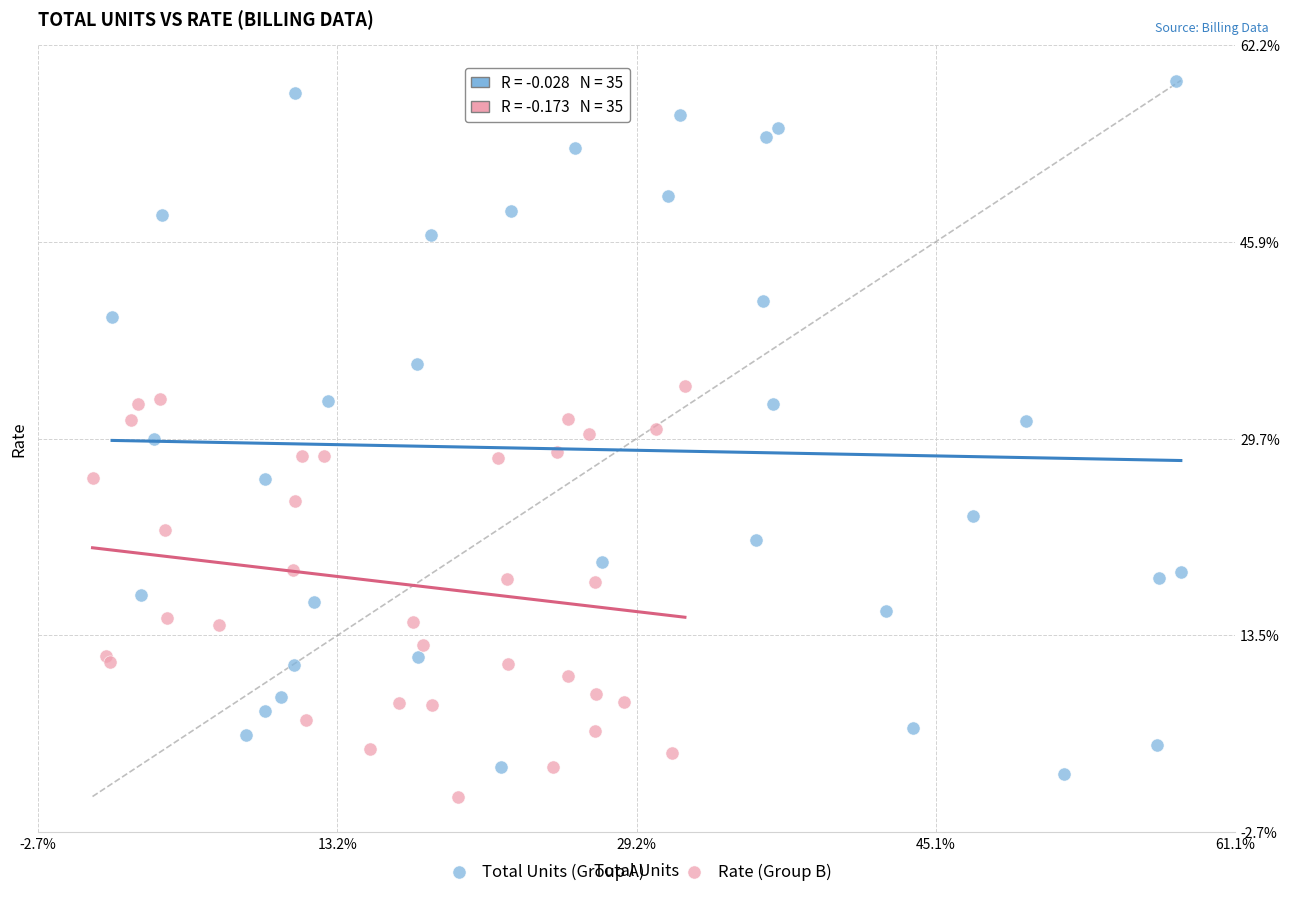

What are all the series names shown in the legend?

Total Units (Group A), Rate (Group B)